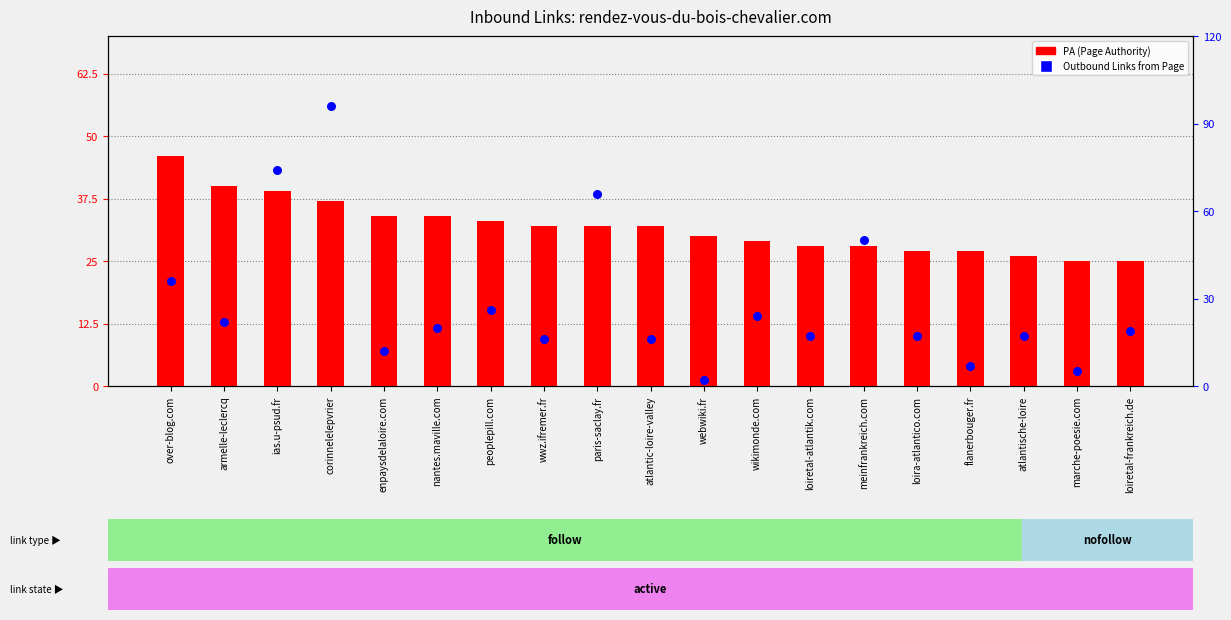

At how many categories does at least one series exceed 63?

3